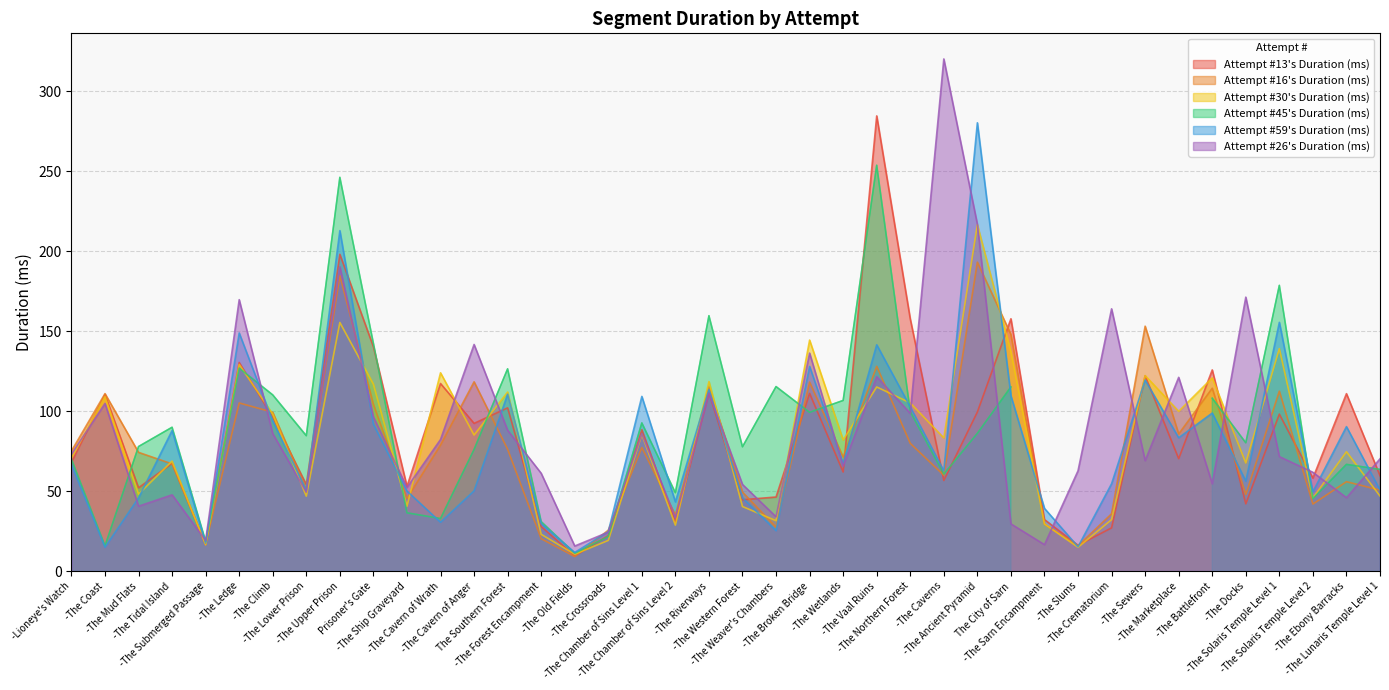

What is the approximate value of Attempt #59's Duration (ms) at -The Ancient Pyramid?

280.4